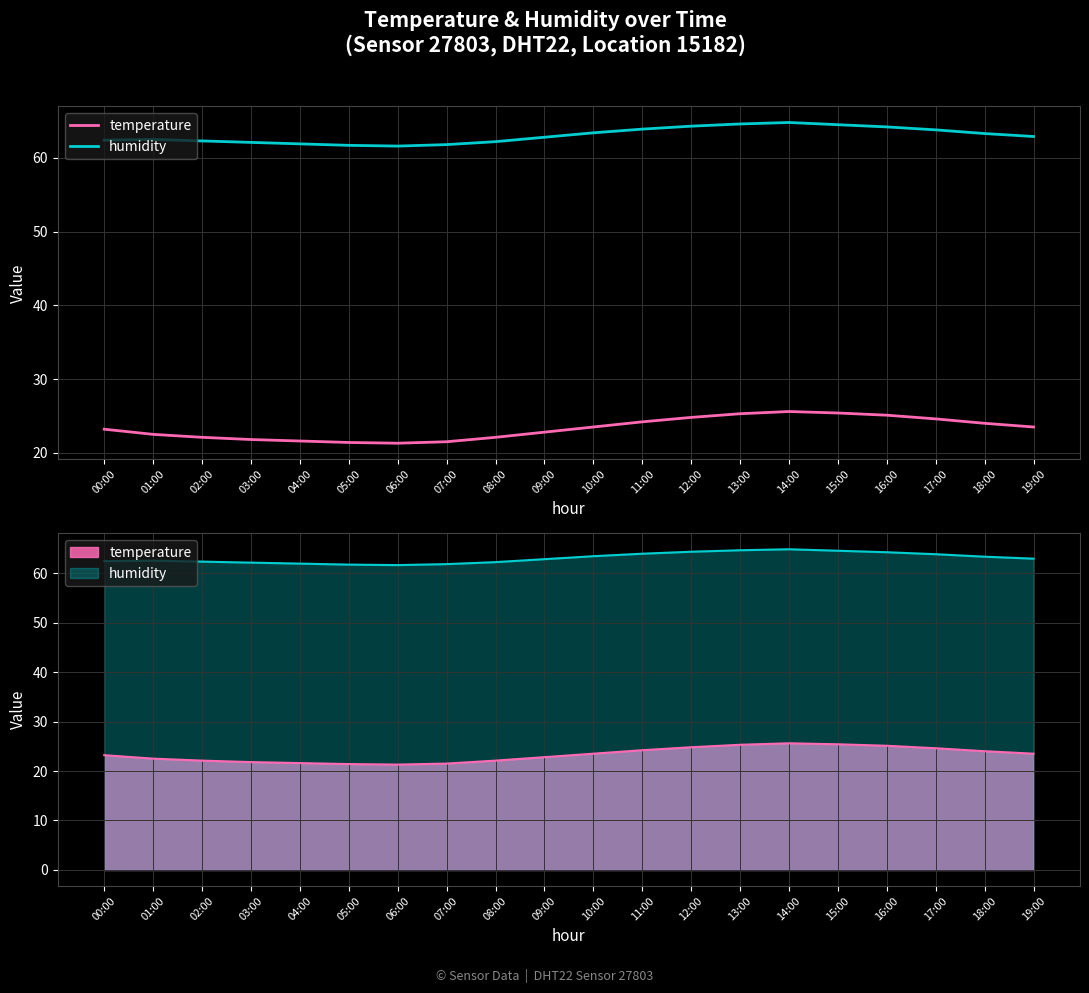

True or false: humidity and temperature cross at least once.

False